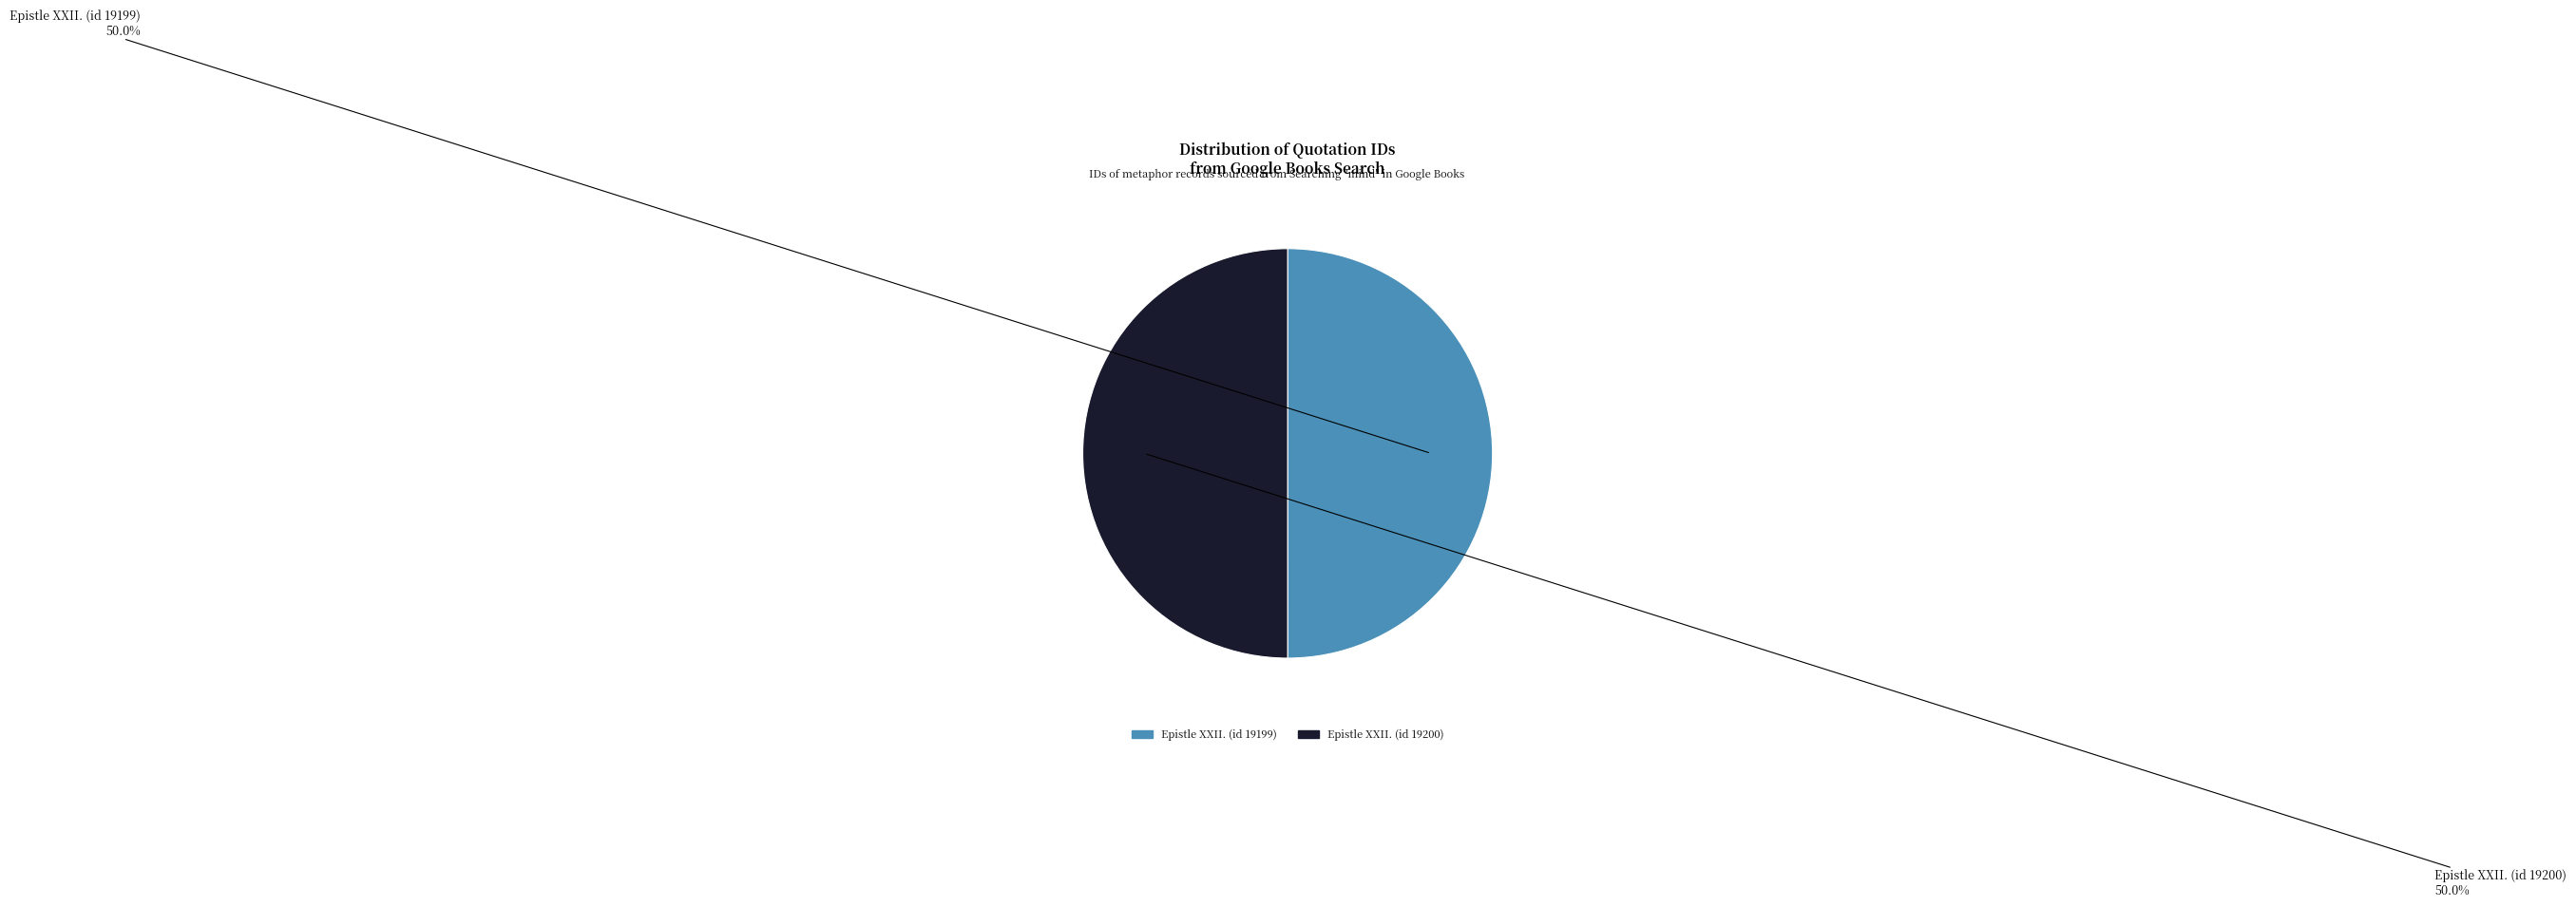

Is it true that Epistle XXII. (id 19200) is 60% of the pie?

False